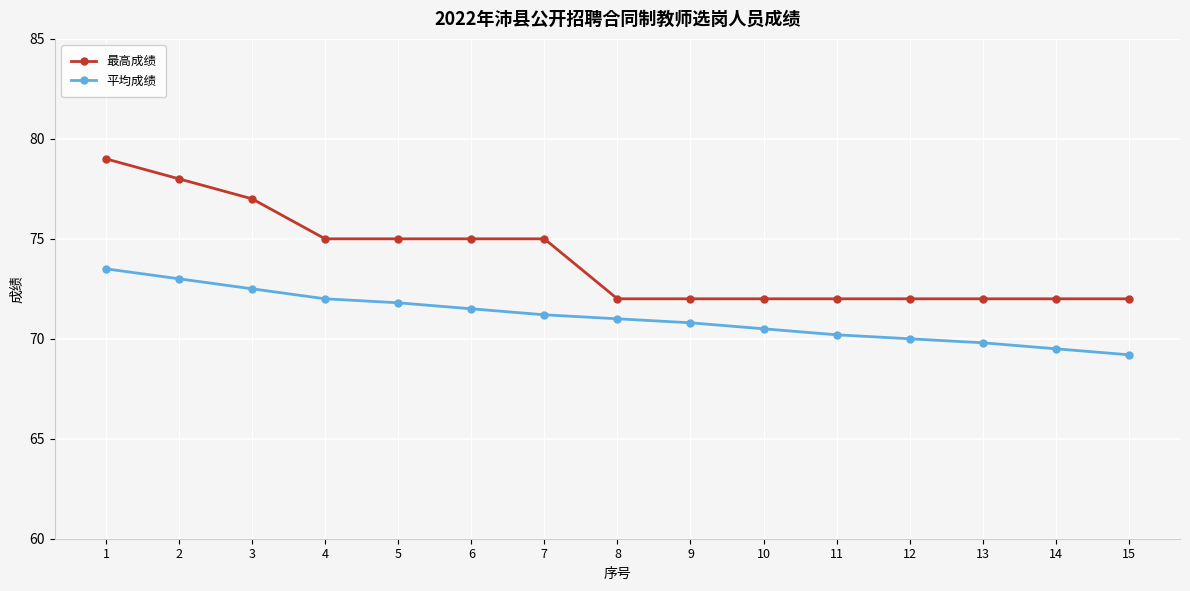

Which category has the highest value in the 最高成绩 series?

1